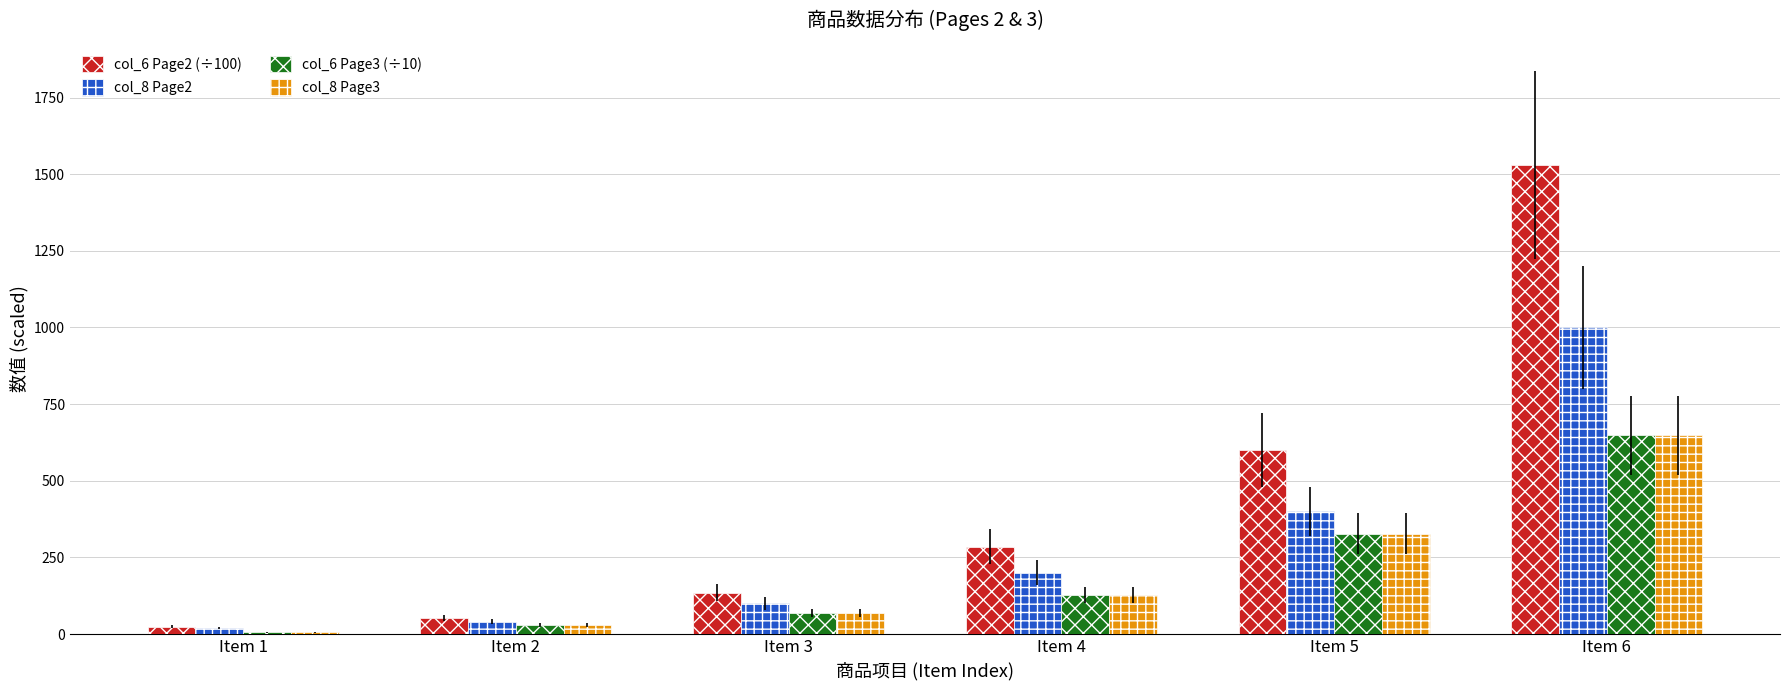

Which series has the widest spread of values?

col_6 Page2 (÷100)